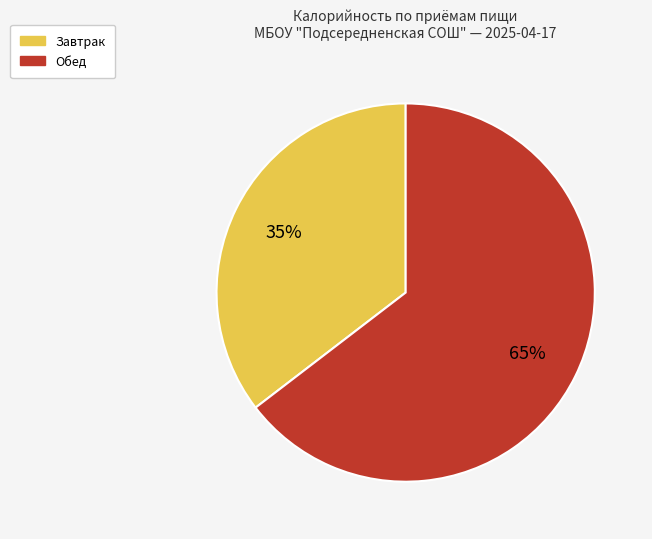

Between Завтрак and Обед, which is larger?

Обед